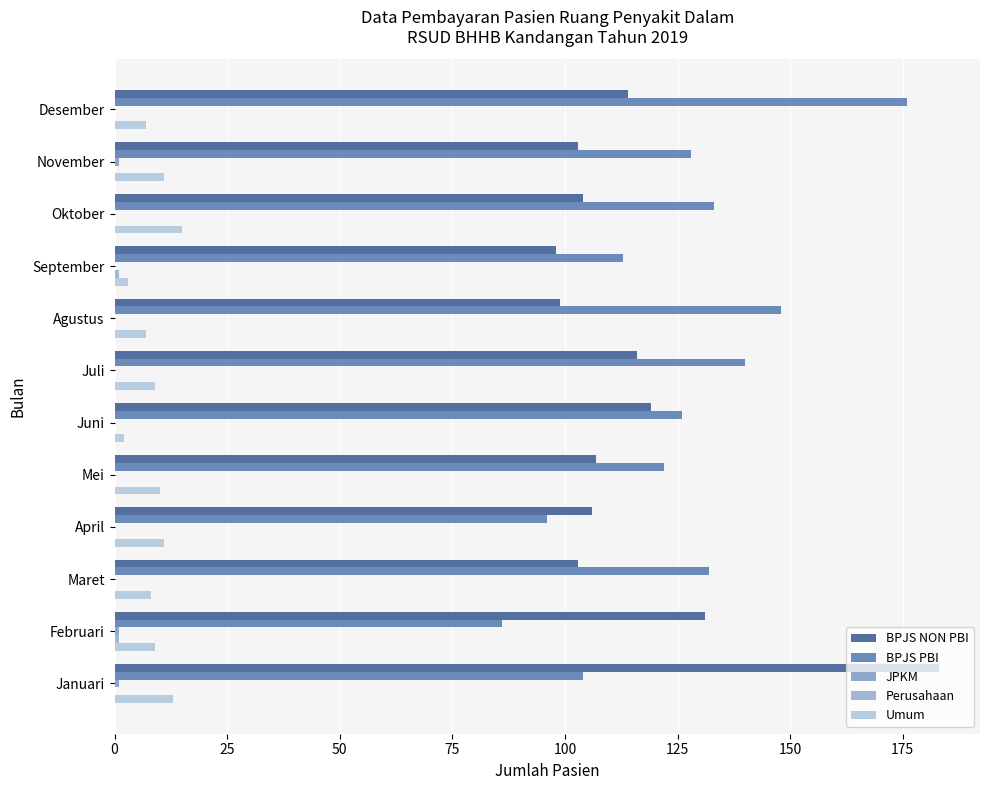

How many series are shown in this chart?

5